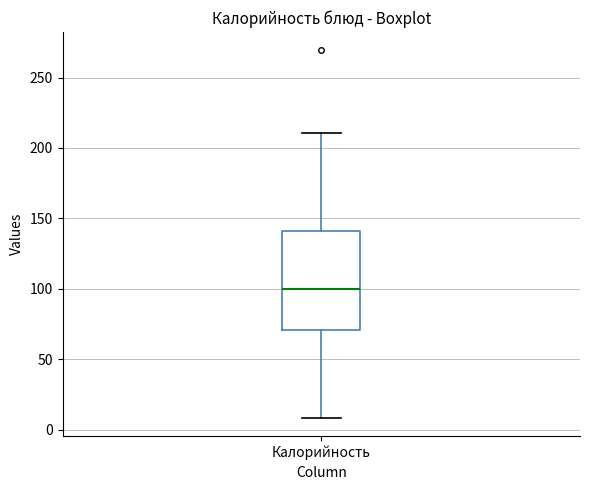

Transcribe this box plot: give where the median line is, the range the box spans, and where the two whiskers end, as read against the y-axis. The values are not printed on the chart, so give them approximately, as read against the axis.

median 100, box 70 to 140, whiskers 10 to 210